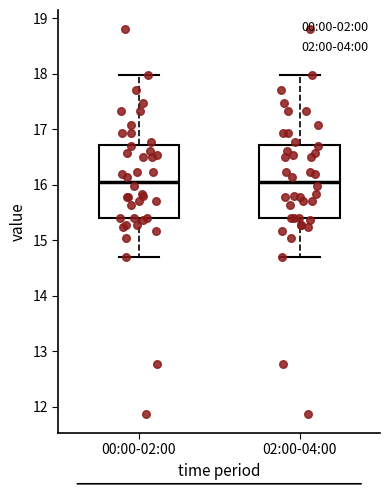

Where does the lower whisker of the box for 02:00-04:00 end on the y-axis? The values are not printed on the chart, so give them approximately, as read against the axis.

14.7